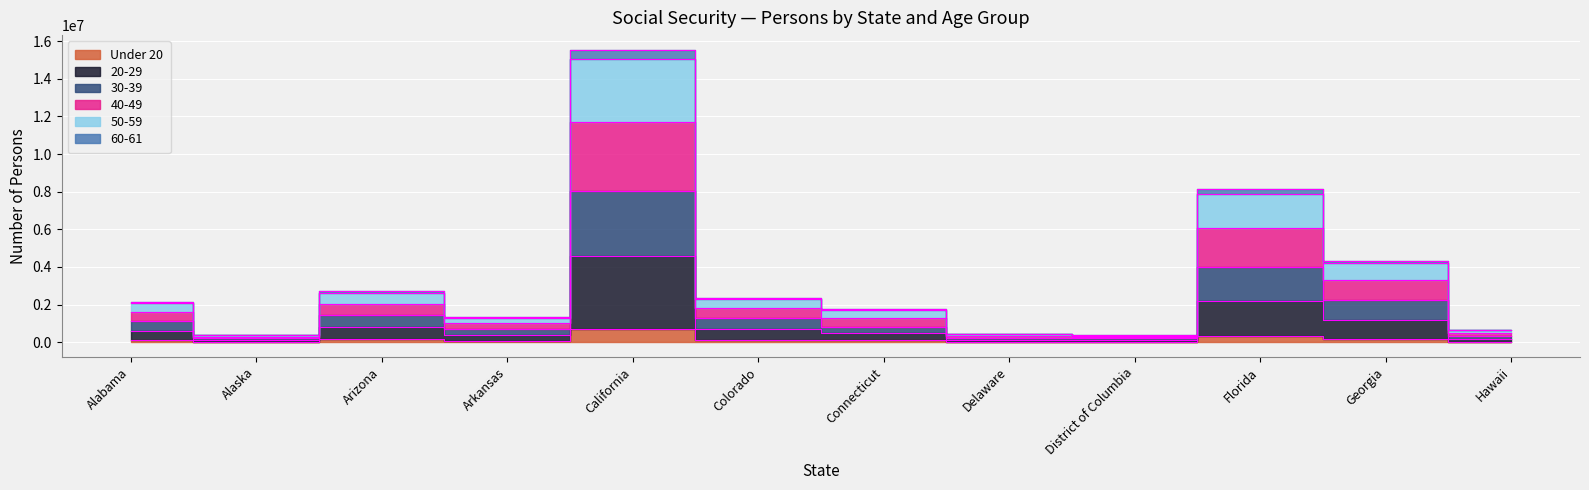

True or false: 30-39 has more than 1 points higher than both neighbors.

True